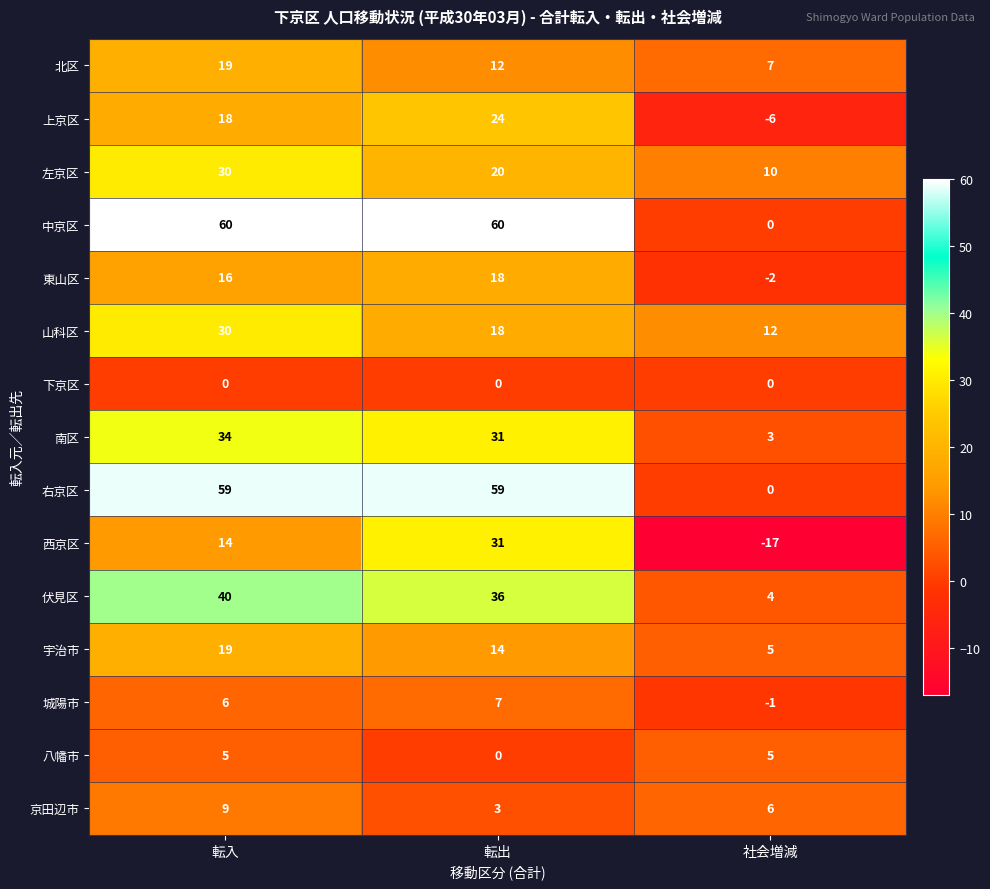

Which series has the largest range (max minus min)?

中京区